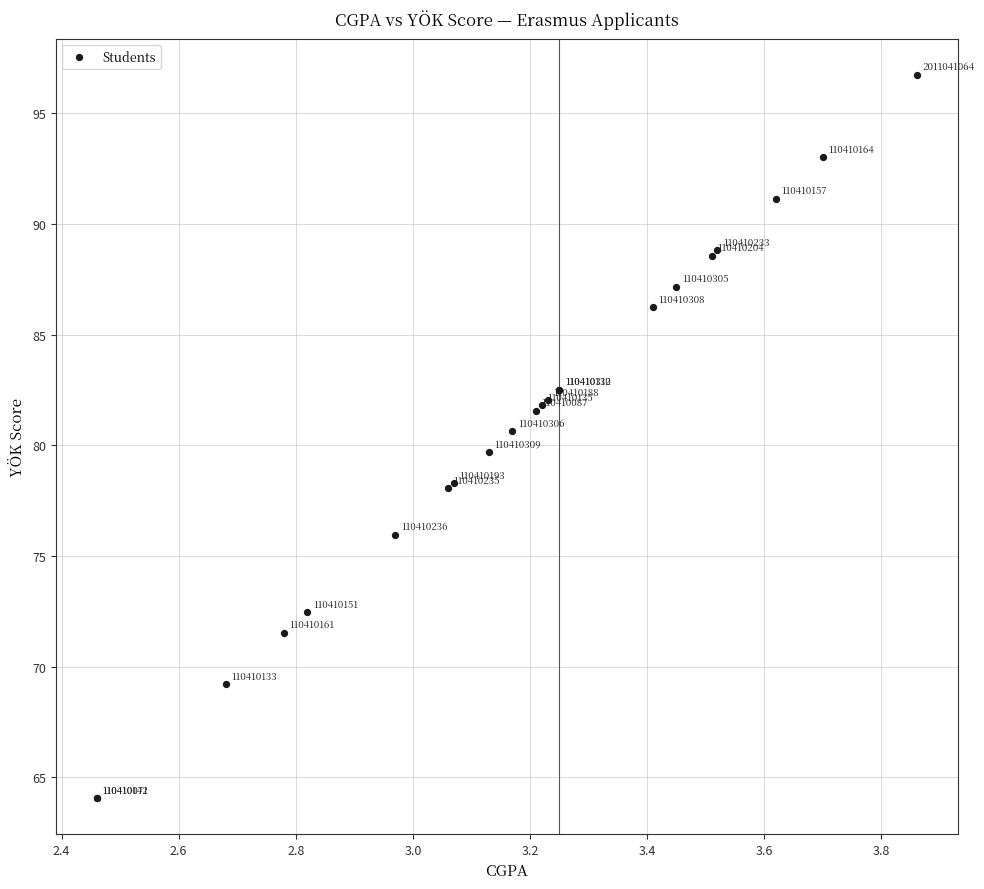

What Y value in the scatter plot is closest to 80?

79.7